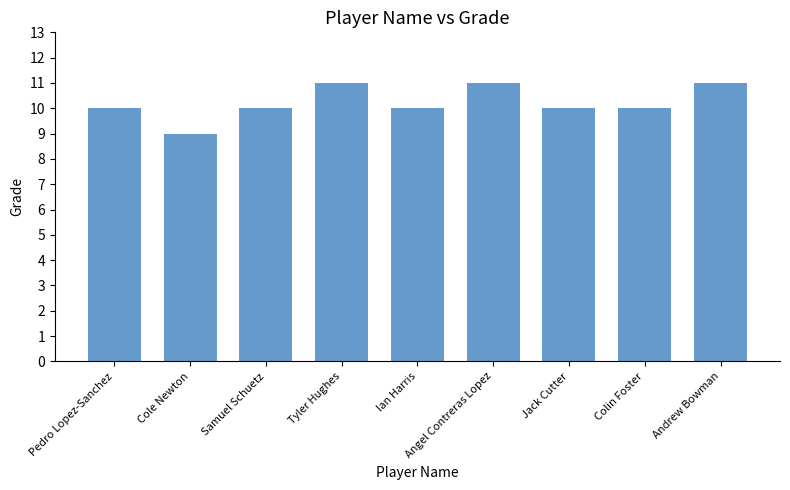

Reading left to right, extract all data points from this chart.

Pedro Lopez-Sanchez=10	Cole Newton=9	Samuel Schuetz=10	Tyler Hughes=11	Ian Harris=10	Angel Contreras Lopez=11	Jack Cutter=10	Colin Foster=10	Andrew Bowman=11